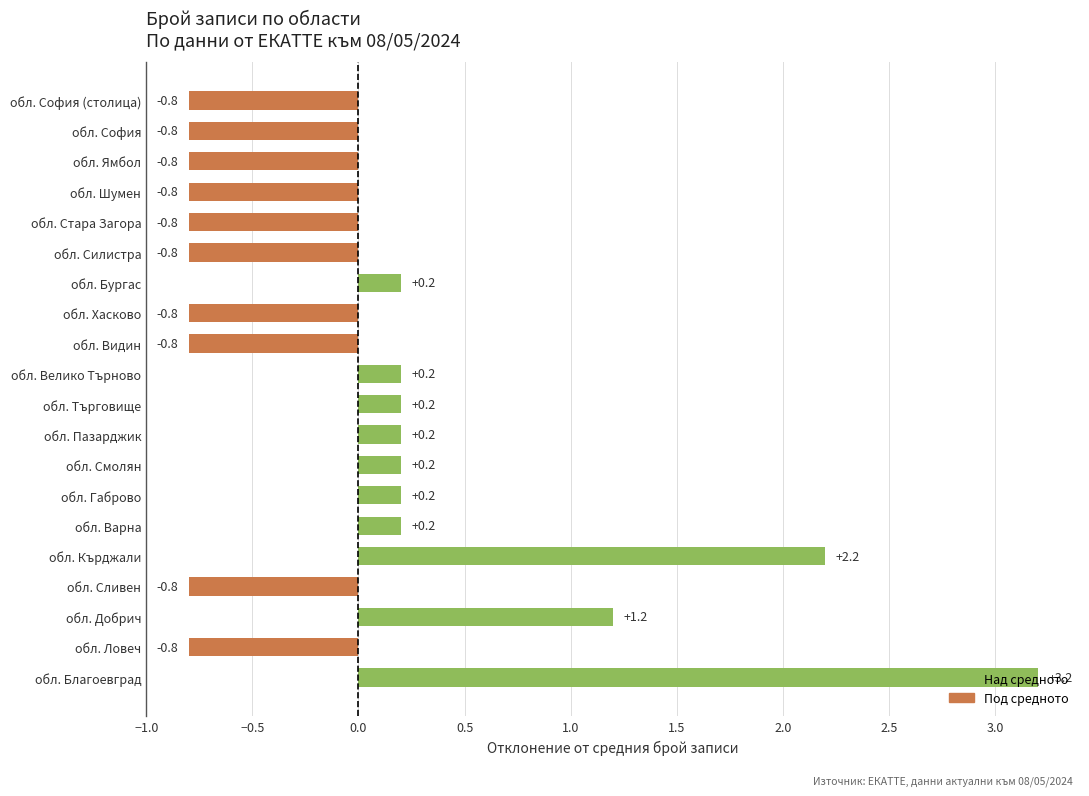

The value at обл. Габрово is 0.2. True or false?

True